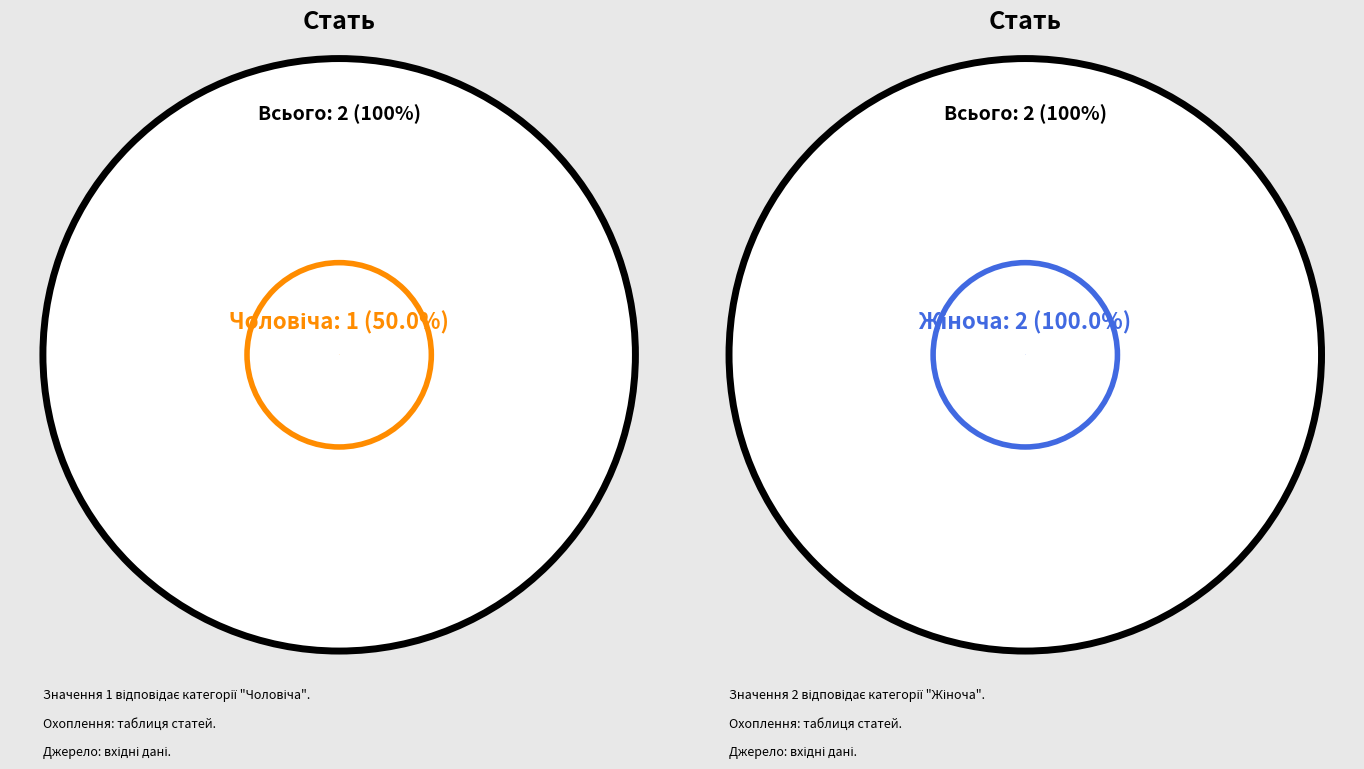

True or false: Чоловіча accounts for 43% of the total.

False